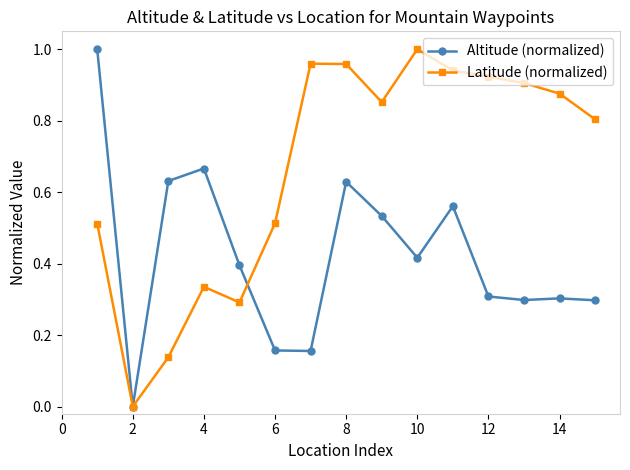

Which series has the largest total across all categories?

Latitude (normalized)